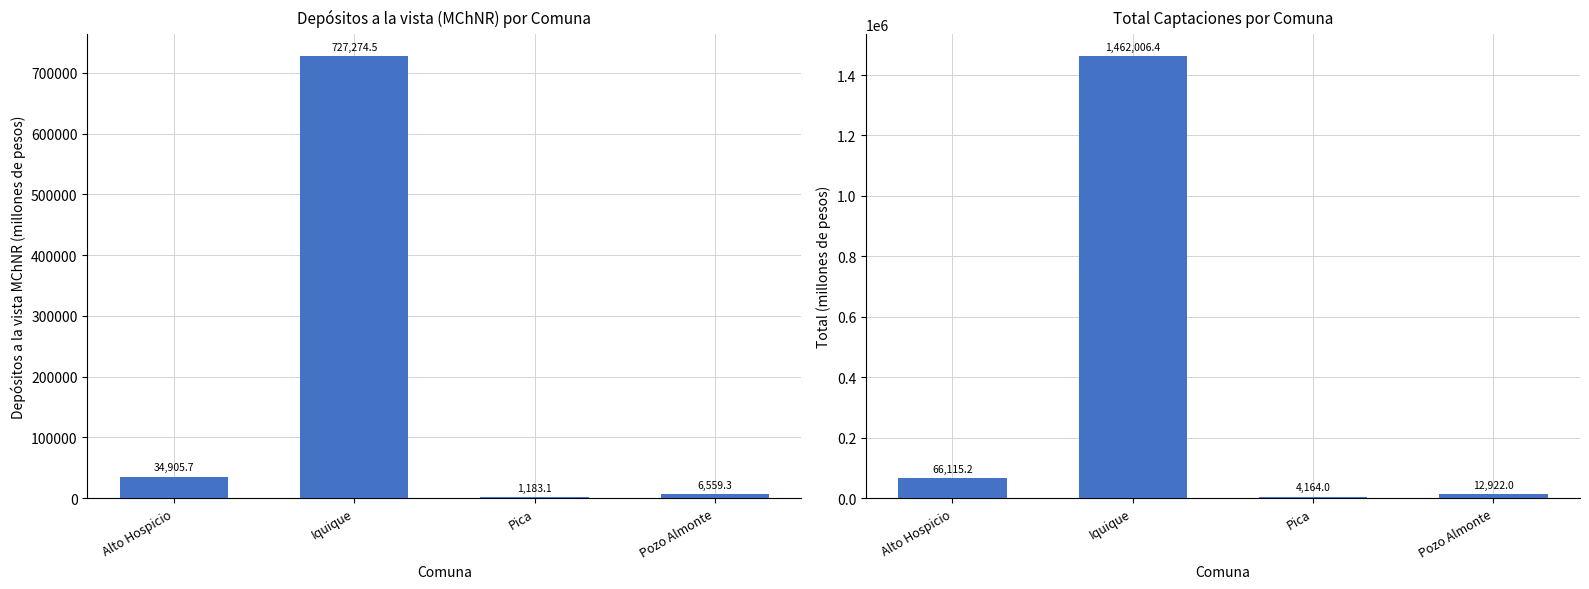

Which series changed the most between Iquique and Pozo Almonte?

Total